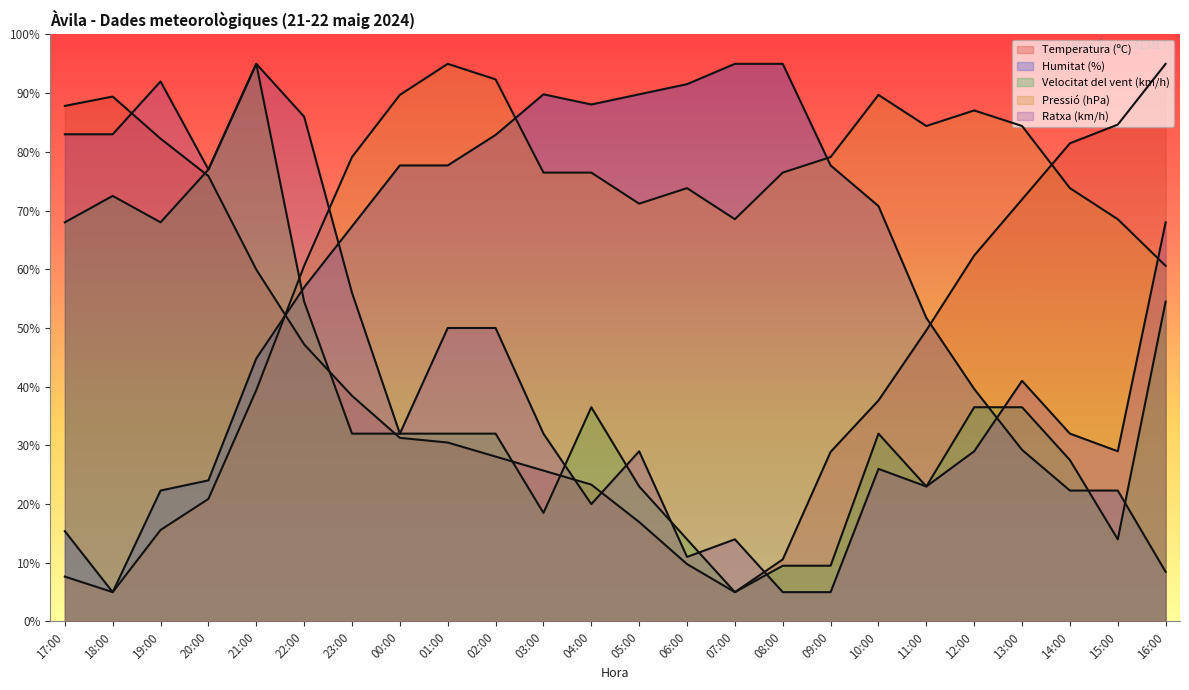

List the labels in order of Temperatura (ºC) value, largest first.

16:00, 18:00, 17:00, 15:00, 19:00, 14:00, 20:00, 13:00, 12:00, 21:00, 11:00, 22:00, 23:00, 10:00, 00:00, 01:00, 09:00, 02:00, 03:00, 04:00, 05:00, 08:00, 06:00, 07:00